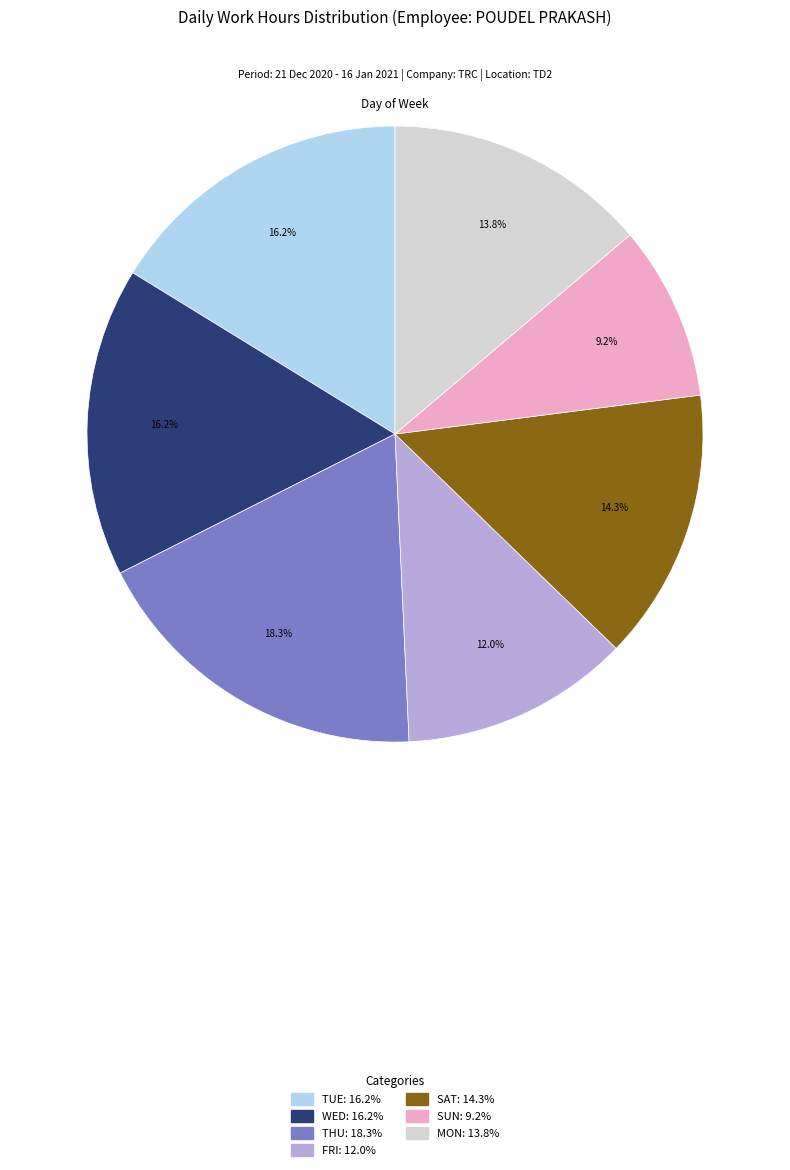

How many segments does this pie chart have?

7